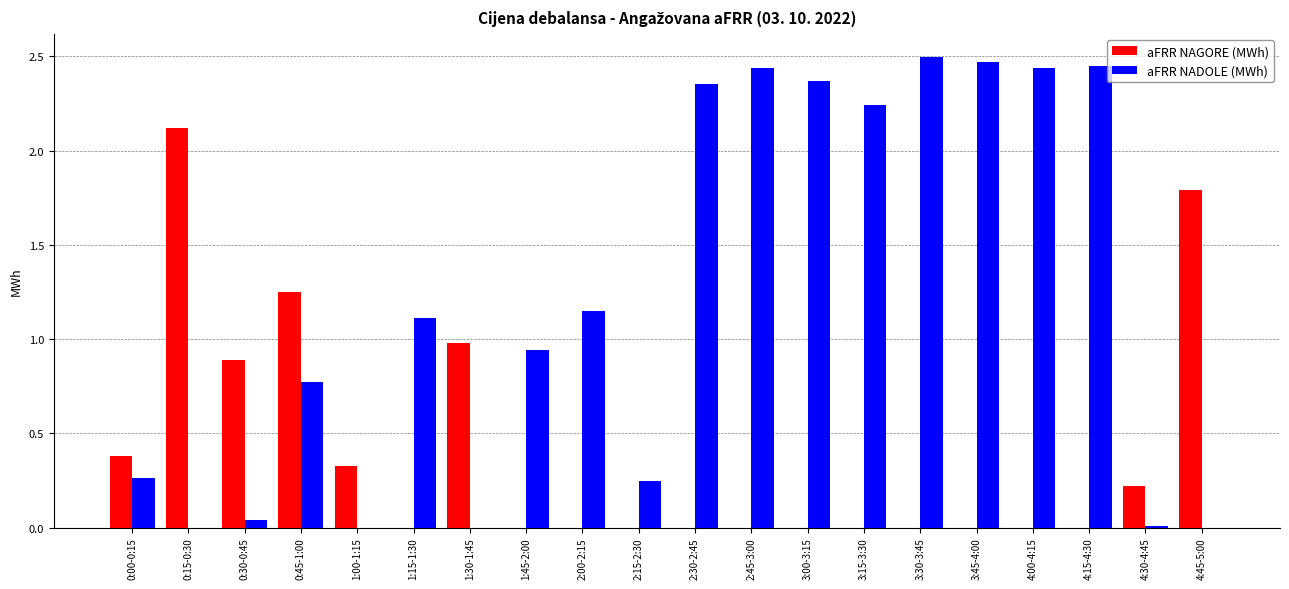

What is the average value of the aFRR NAGORE (MWh) series?

0.4